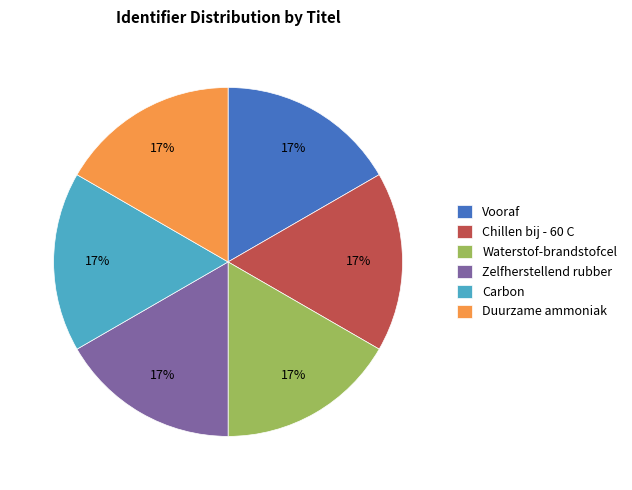

True or false: Vooraf accounts for 2% of the total.

False